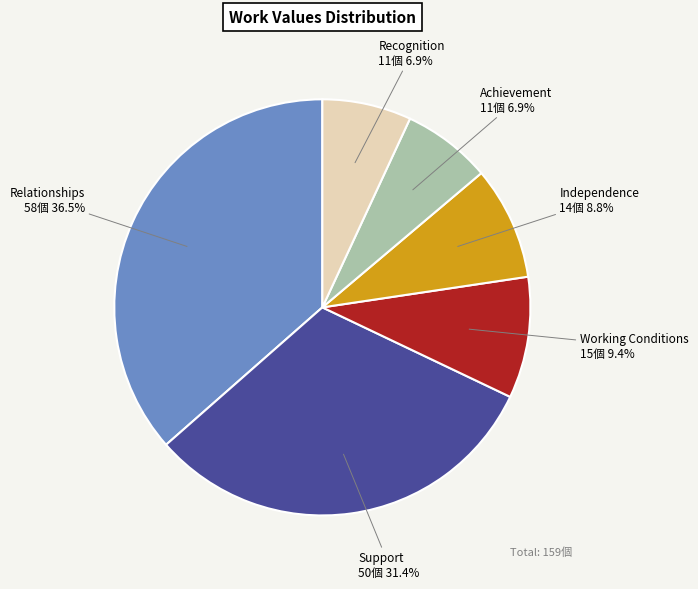

Between Support and Relationships, which is larger?

Relationships